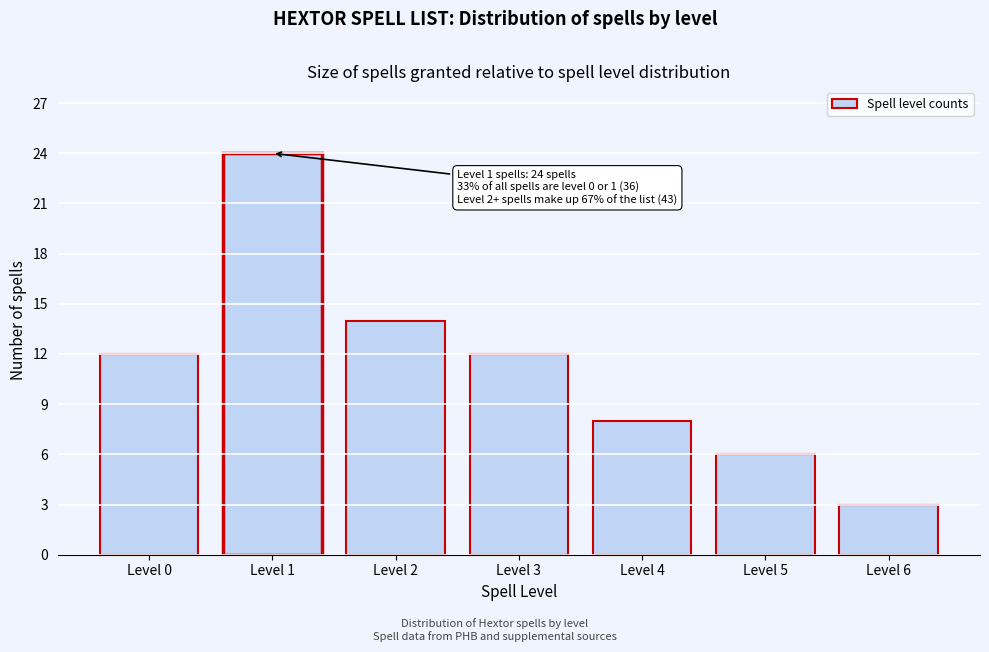

Reading right to left, extract all data points from this chart.

Level 6=3	Level 5=6	Level 4=8	Level 3=12	Level 2=14	Level 1=24	Level 0=12